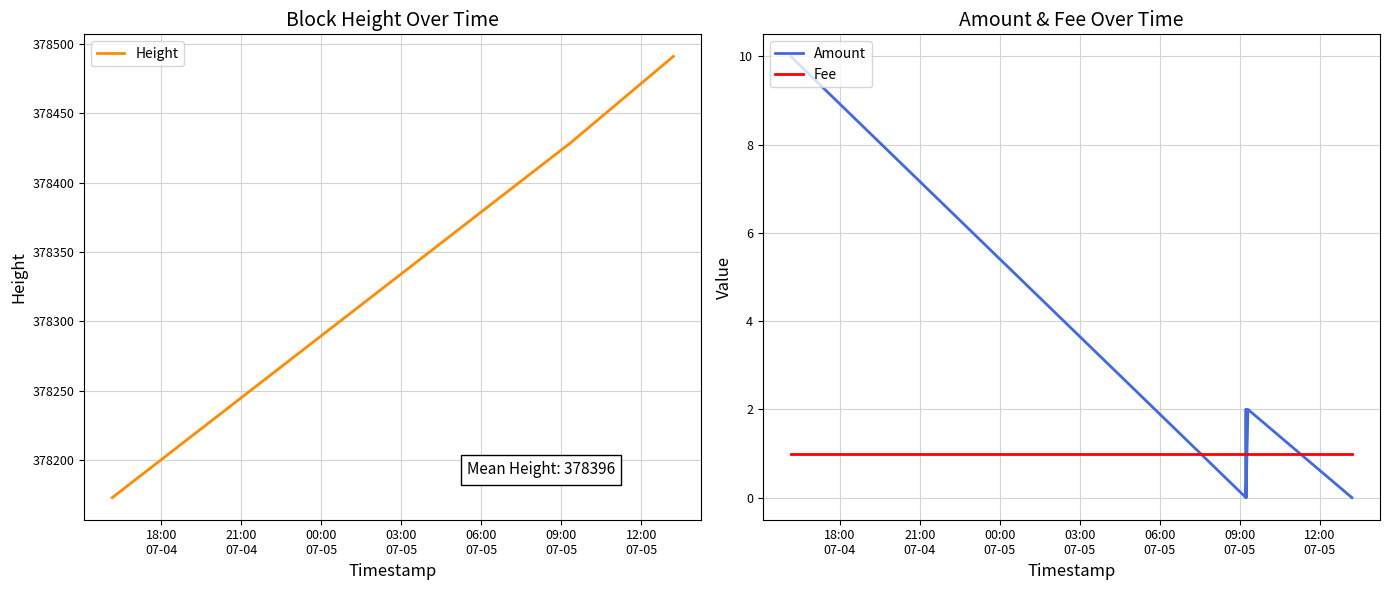

Which series has the largest total across all categories?

Height